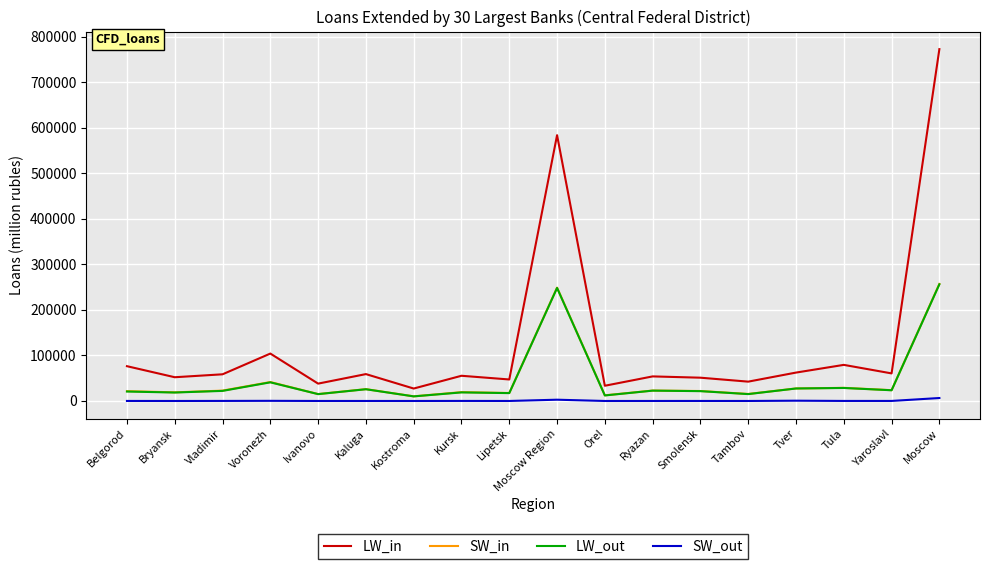

True or false: SW_in and SW_out cross at least once.

False